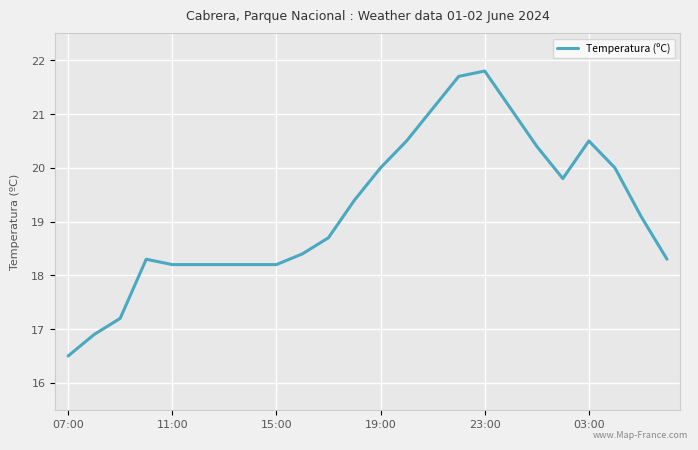

What is the difference between the maximum and minimum values?

5.3